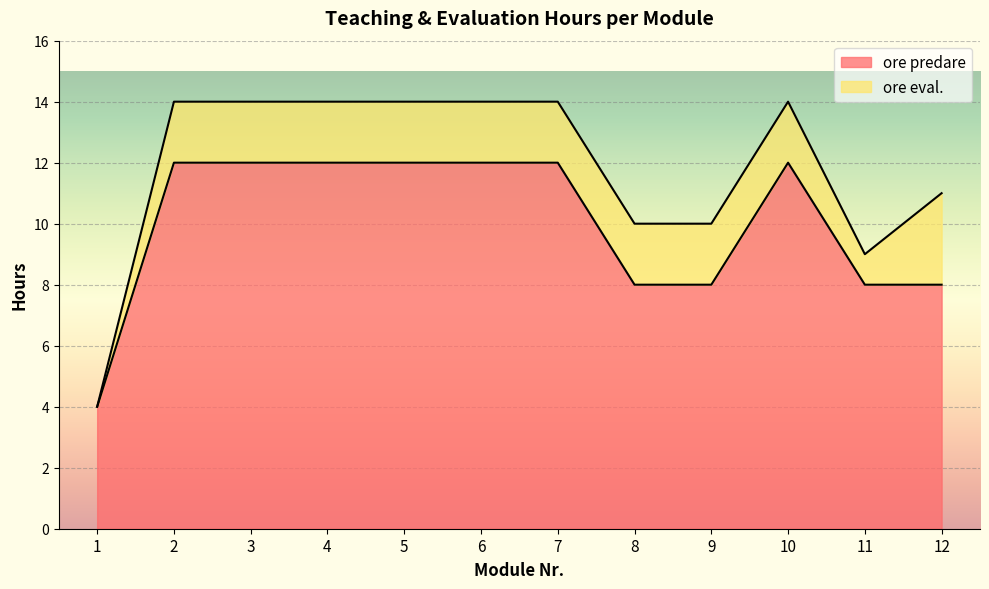

Count the values in the range 8 to 12.

11